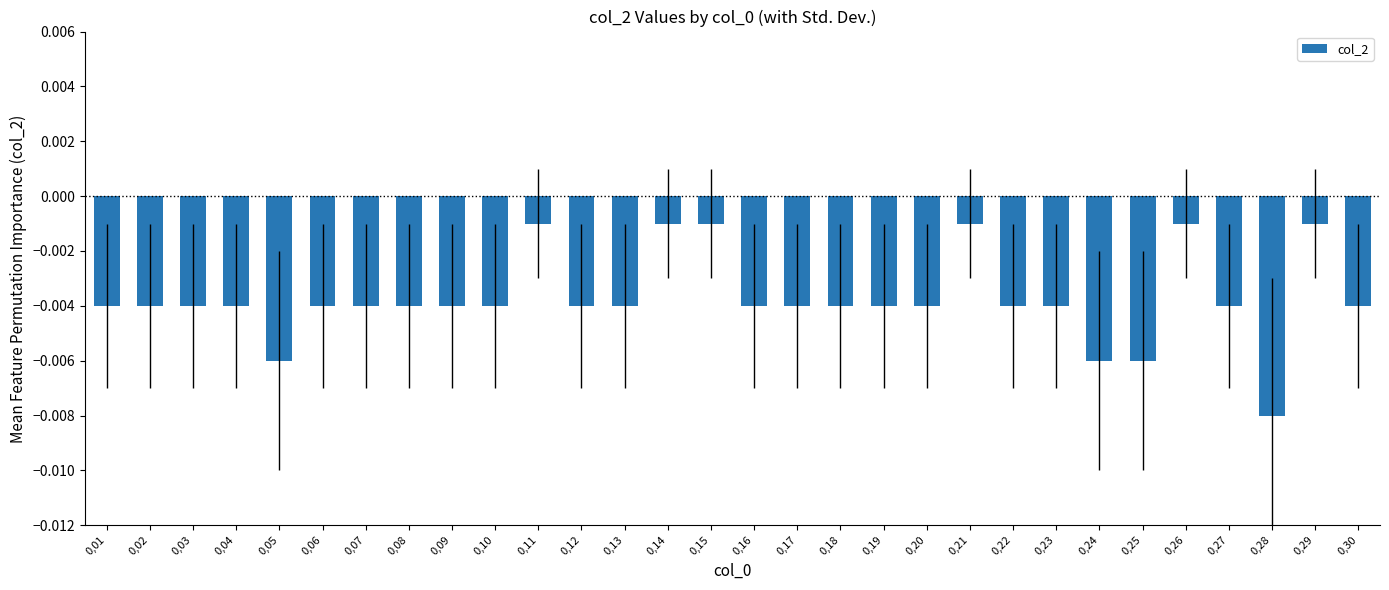

Reading right to left, transcribe all the data shown in this chart.

0,30=-0.0	0,29=-0.0	0,28=-0.0	0,27=-0.0	0,26=-0.0	0,25=-0.0	0,24=-0.0	0,23=-0.0	0,22=-0.0	0,21=-0.0	0,20=-0.0	0,19=-0.0	0,18=-0.0	0,17=-0.0	0,16=-0.0	0,15=-0.0	0,14=-0.0	0,13=-0.0	0,12=-0.0	0,11=-0.0	0,10=-0.0	0,09=-0.0	0,08=-0.0	0,07=-0.0	0,06=-0.0	0,05=-0.0	0,04=-0.0	0,03=-0.0	0,02=-0.0	0,01=-0.0